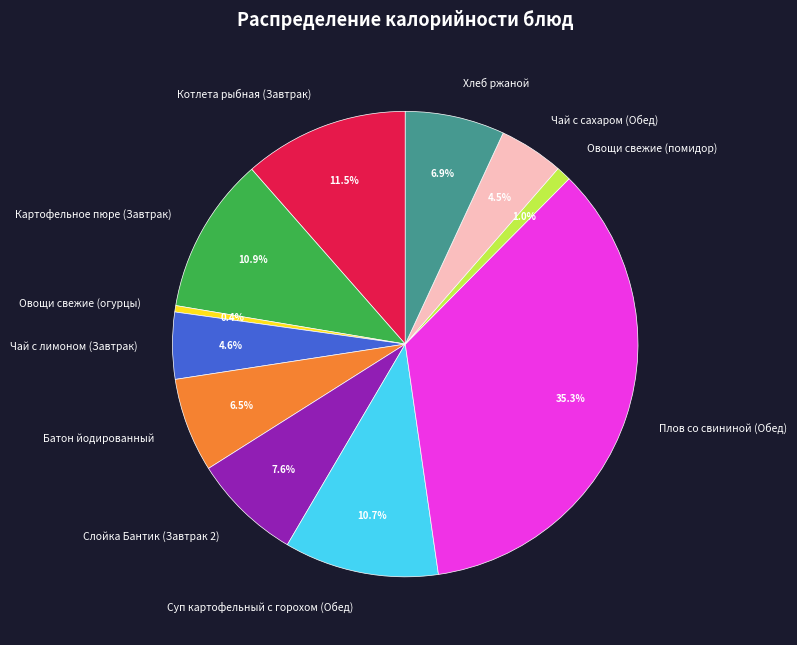

Is there any slice that represents more than half of the pie?

No